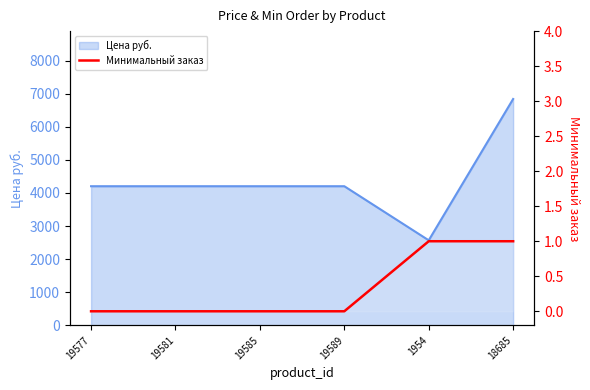

What is the label of the 2nd point from the right?

1954